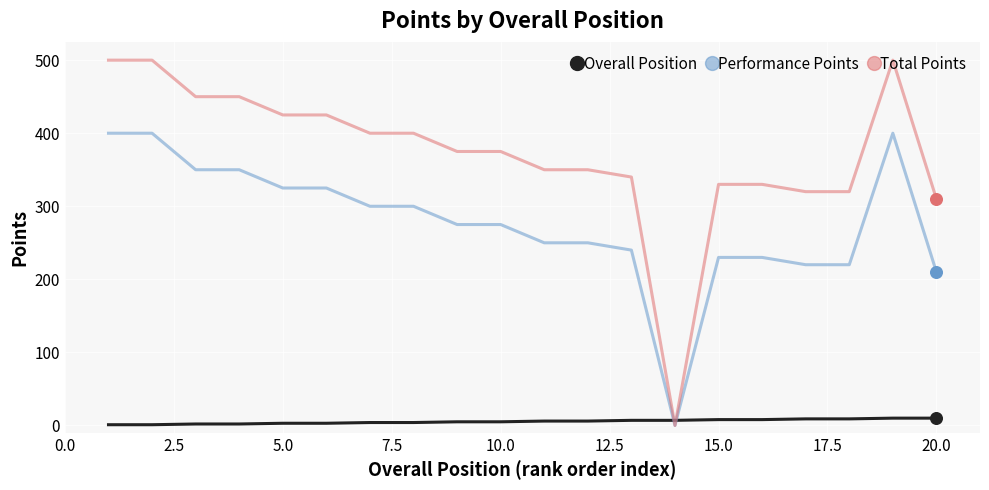

What are all the series names shown in the legend?

Overall Position, Performance Points, Total Points